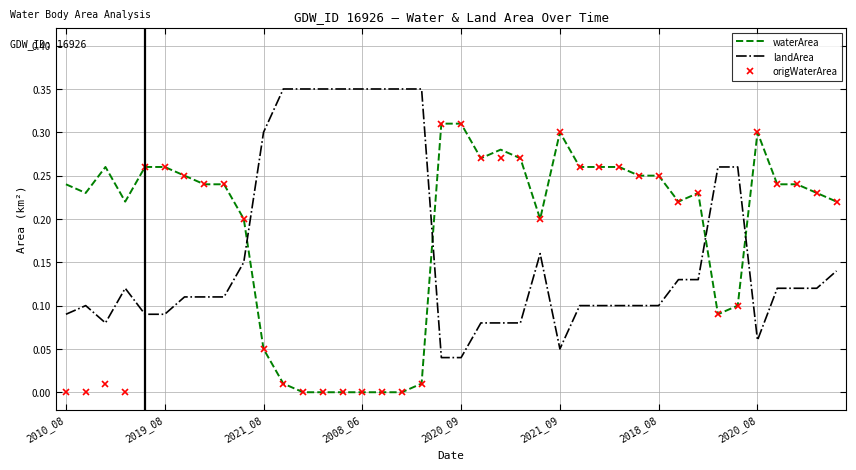

How many times do landArea and origWaterArea cross each other?

5